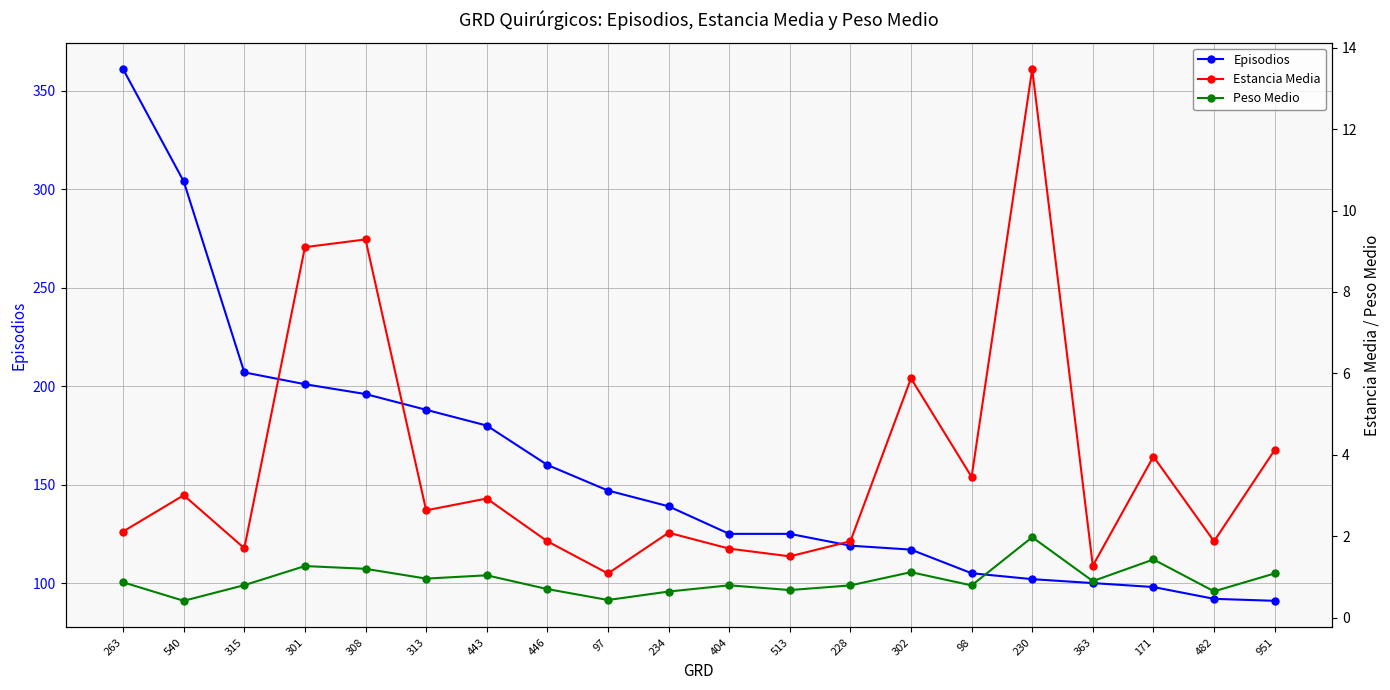

Rank the series by their maximum value, from highest to lowest.

Episodios, Estancia Media, Peso Medio